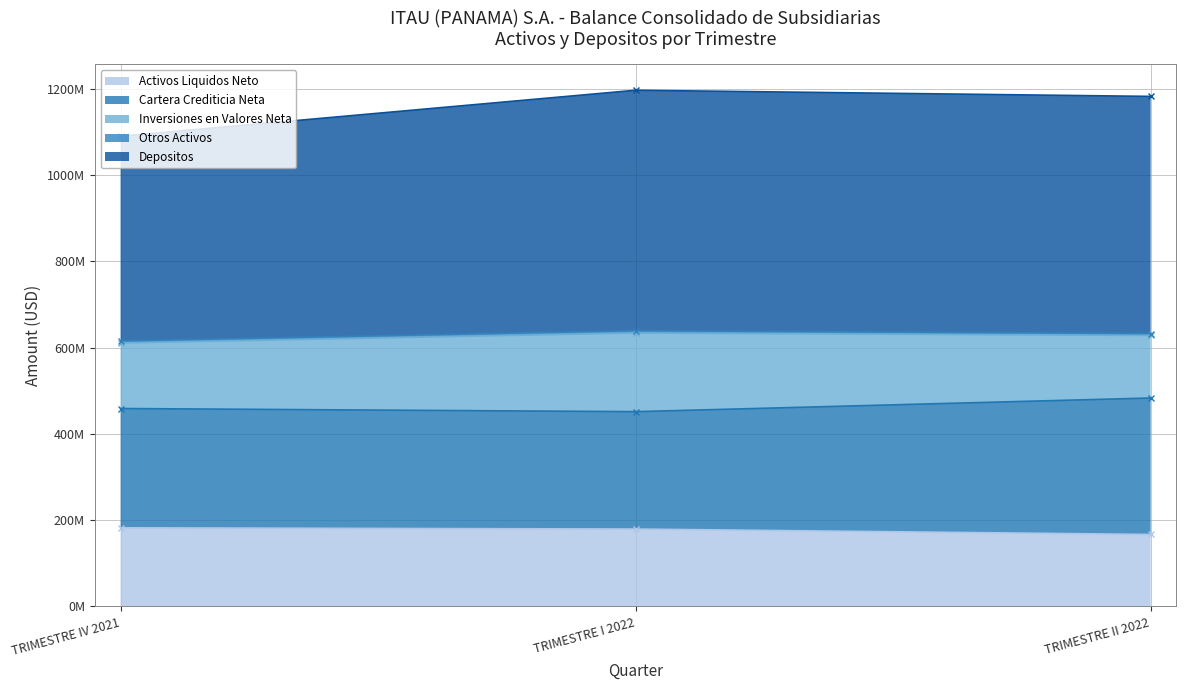

What is the spread (max minus min) of values at TRIMESTRE IV 2021?

908128002.1